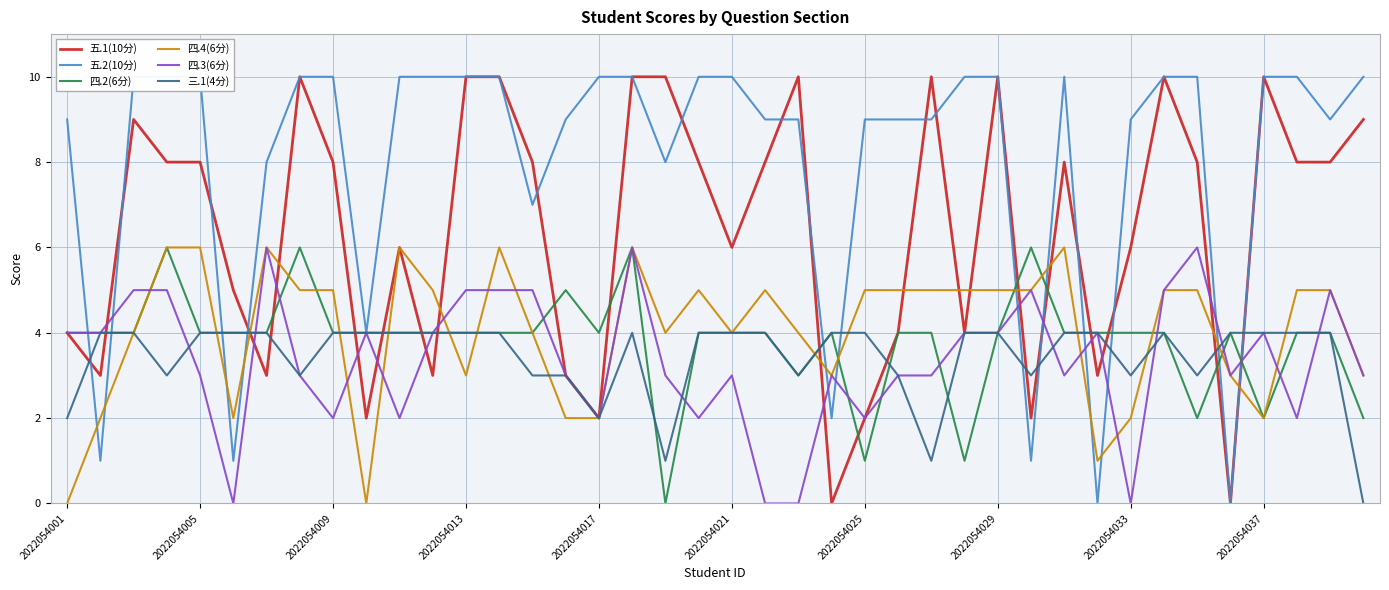

What are all the series names shown in the legend?

五.1(10分), 五.2(10分), 四.2(6分), 四.4(6分), 四.3(6分), 三.1(4分)